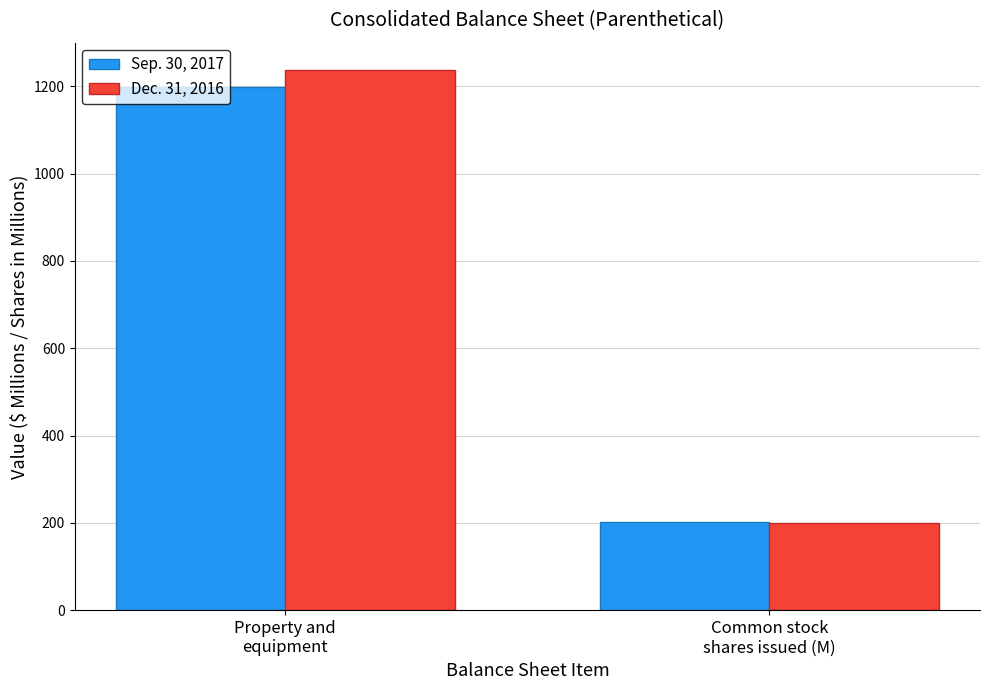

What is the highest value of the Dec. 31, 2016 series?

1238.0